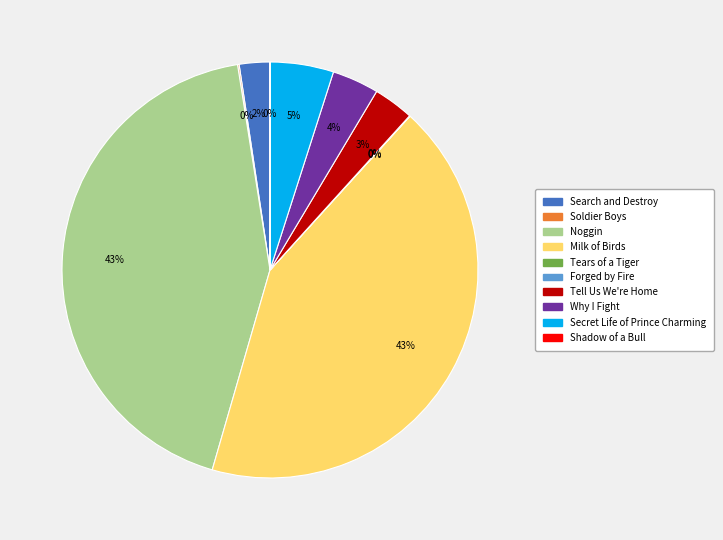

Is there any slice that represents more than half of the pie?

No